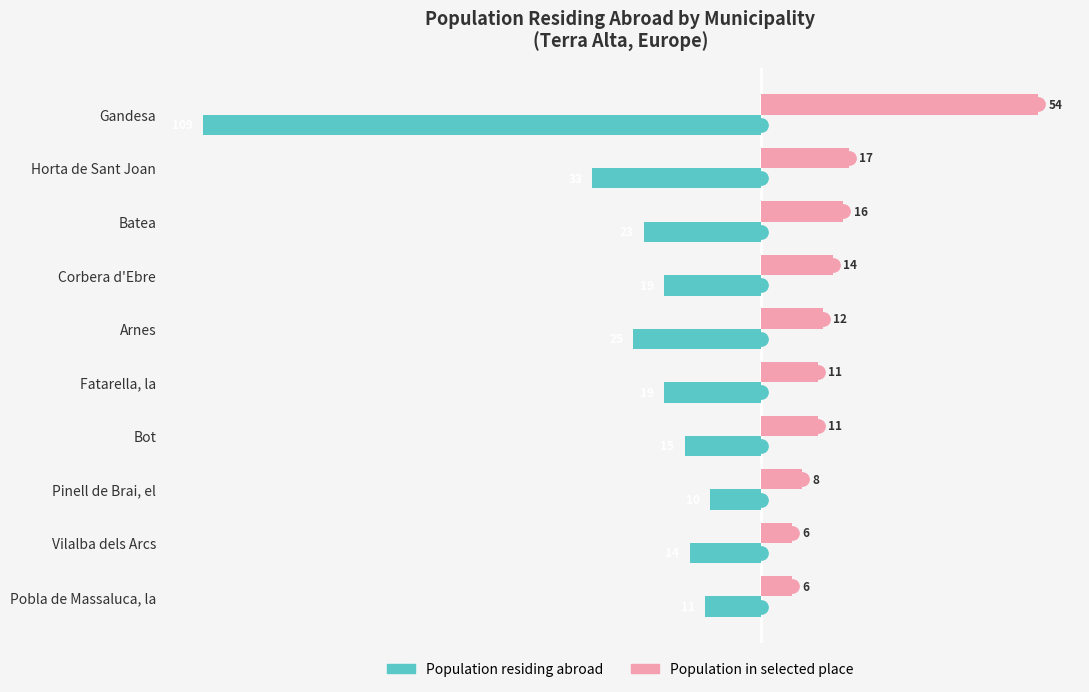

What is the sum of all Population in selected place values?

155